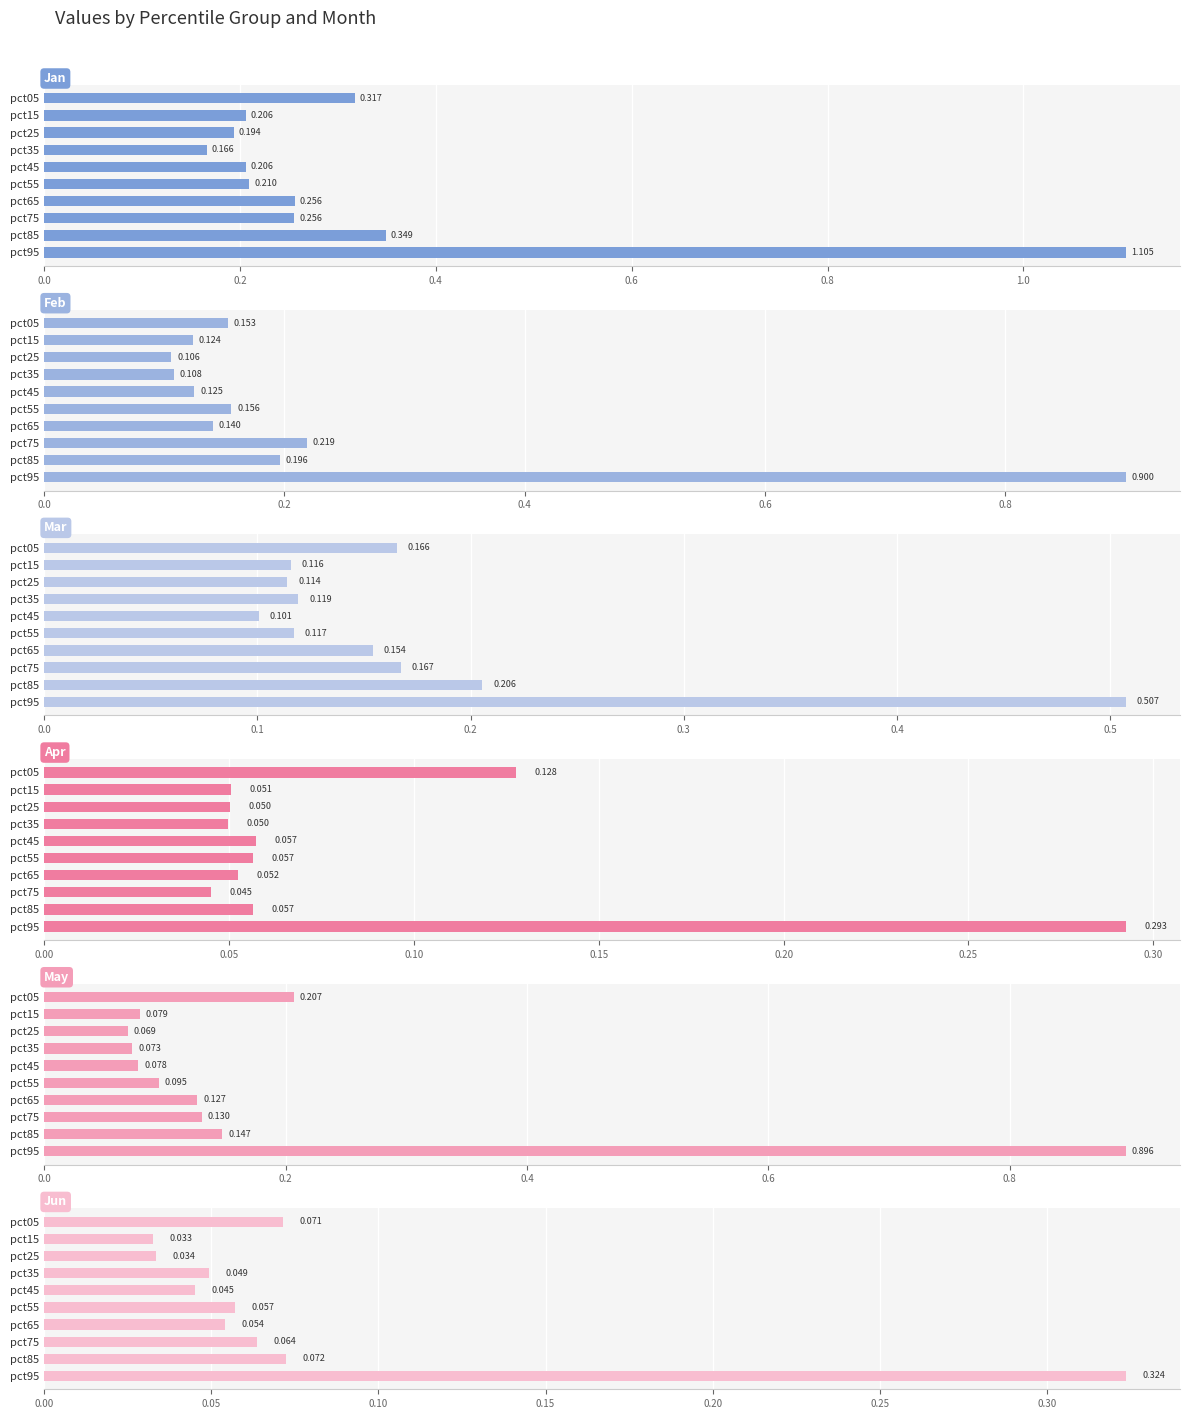

Reading right to left, list all the values displayed in this chart.

Jan: 1.1	0.3	0.3	0.3	0.2	0.2	0.2	0.2	0.2	0.3
Feb: 0.9	0.2	0.2	0.1	0.2	0.1	0.1	0.1	0.1	0.2
Mar: 0.5	0.2	0.2	0.2	0.1	0.1	0.1	0.1	0.1	0.2
Apr: 0.3	0.1	0.0	0.1	0.1	0.1	0.0	0.1	0.1	0.1
May: 0.9	0.1	0.1	0.1	0.1	0.1	0.1	0.1	0.1	0.2
Jun: 0.3	0.1	0.1	0.1	0.1	0.0	0.0	0.0	0.0	0.1